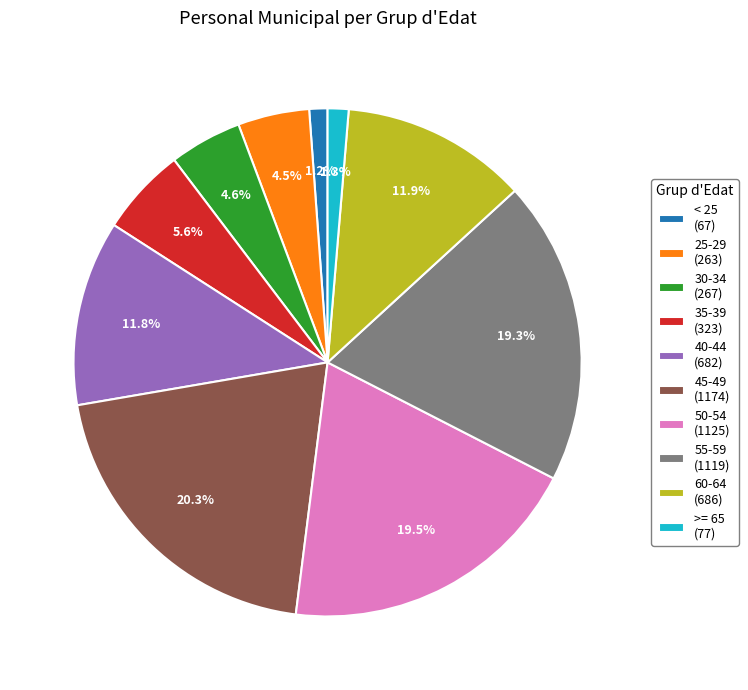

Is the sum of 50-54 (1125) and 40-44 (682) greater than half?

No